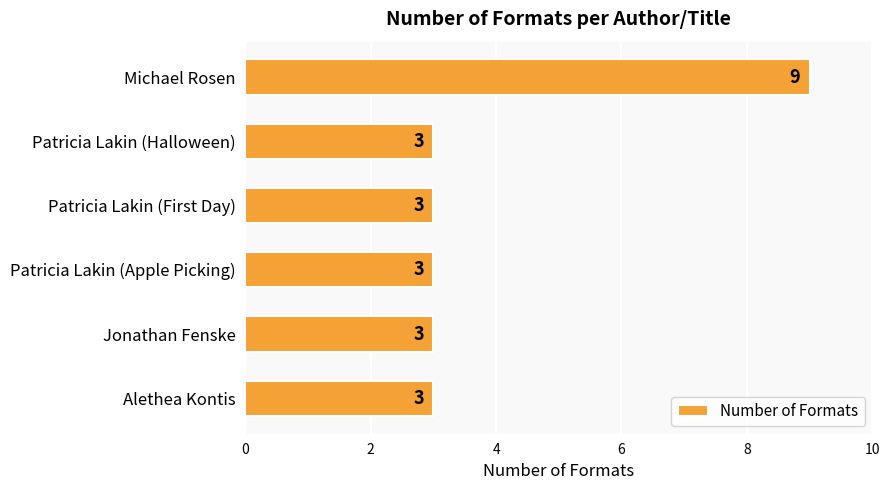

The value at Alethea Kontis is 3. True or false?

True